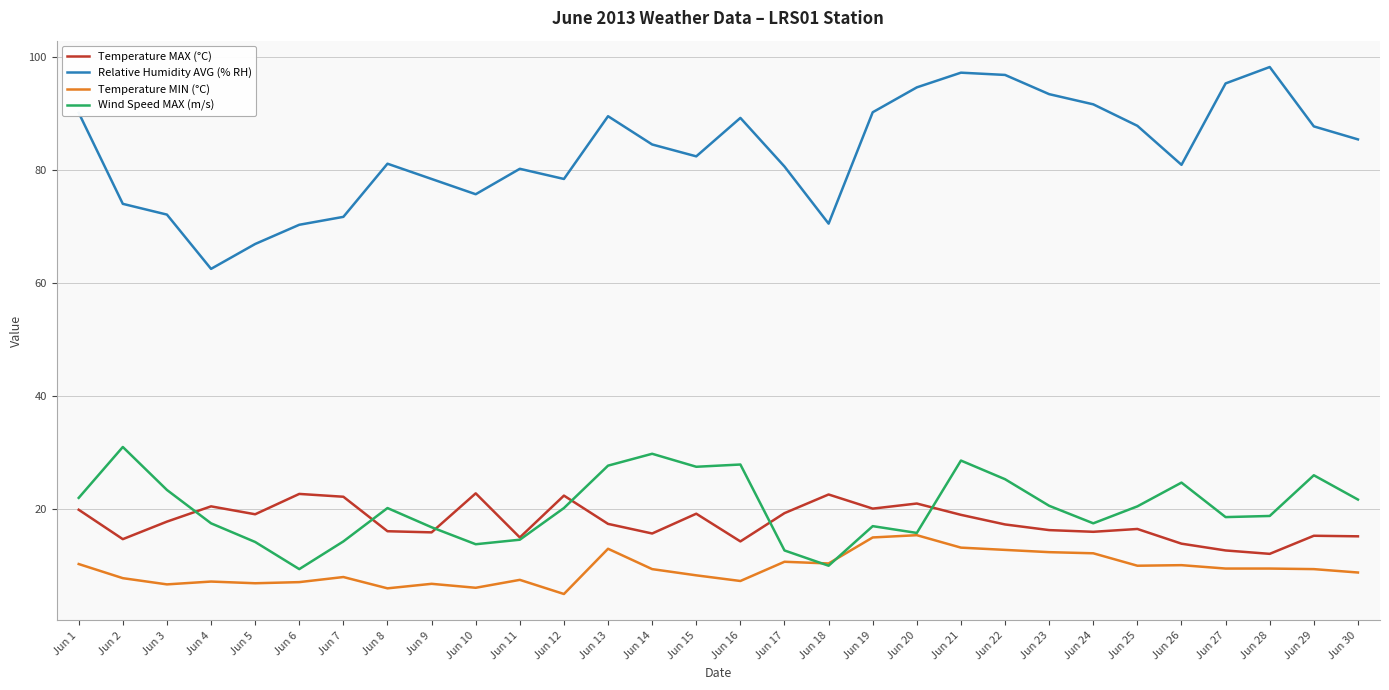

Is it true that Temperature MIN (°C) equals 7.8 at Jun 2?

True